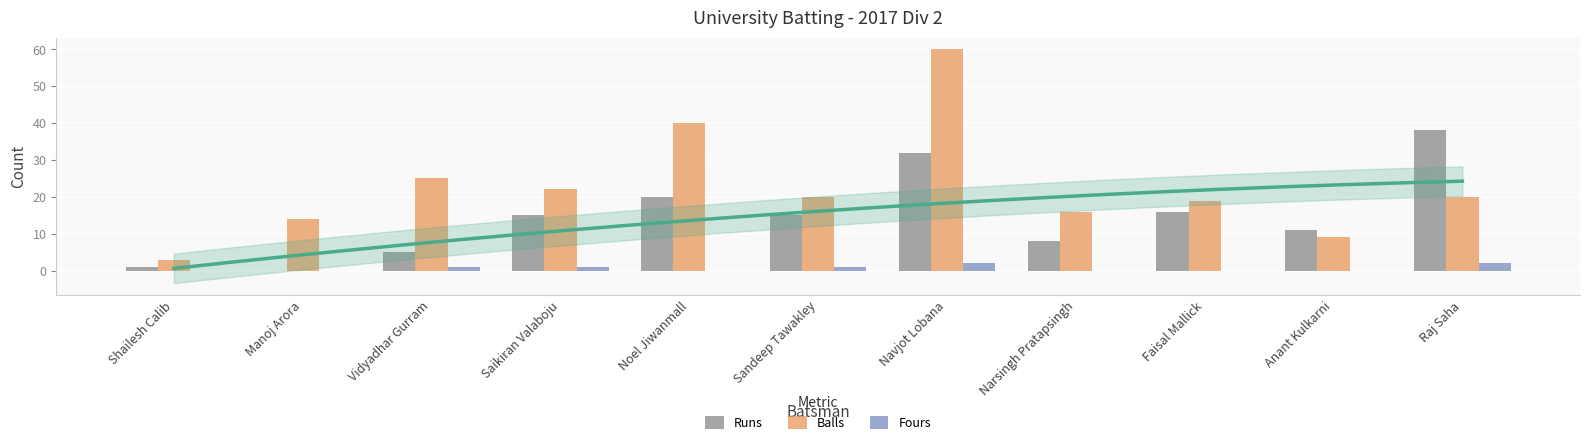

Which label corresponds to the largest value in the chart?

Navjot Lobana